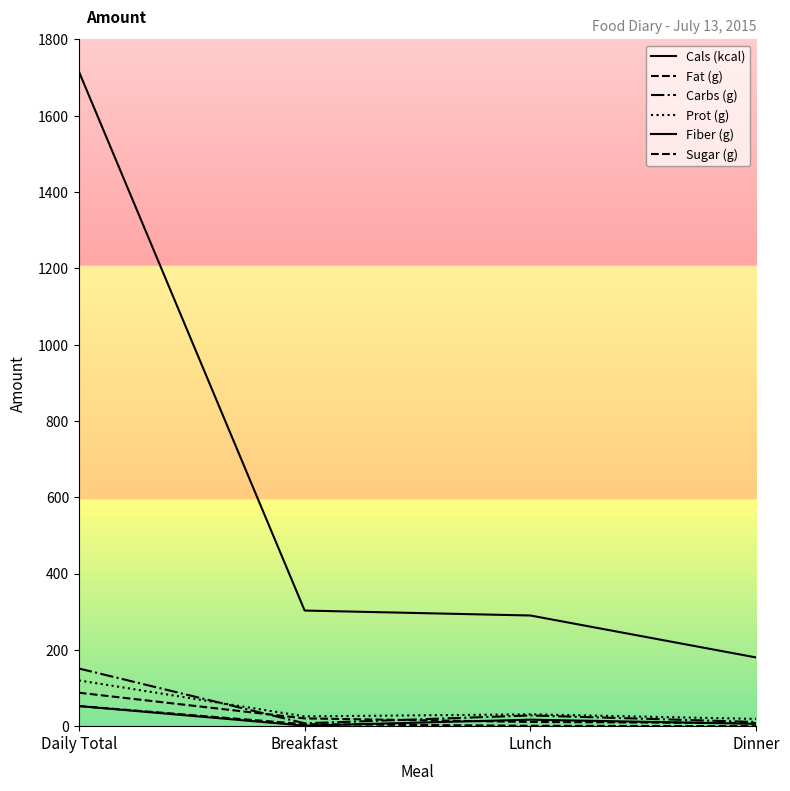

How many lines are shown in the chart?

6